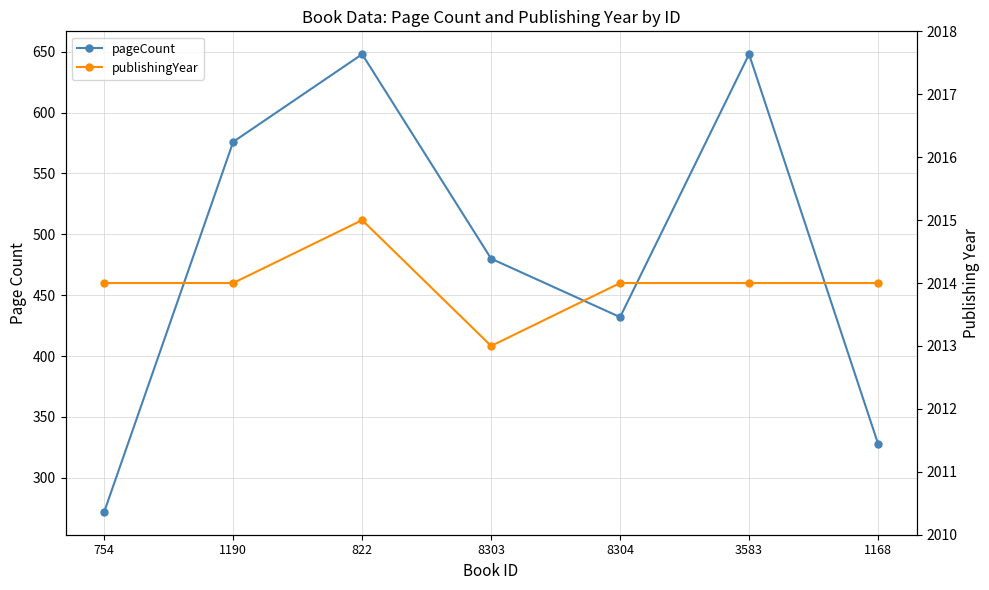

Which label corresponds to the smallest value in the chart?

754